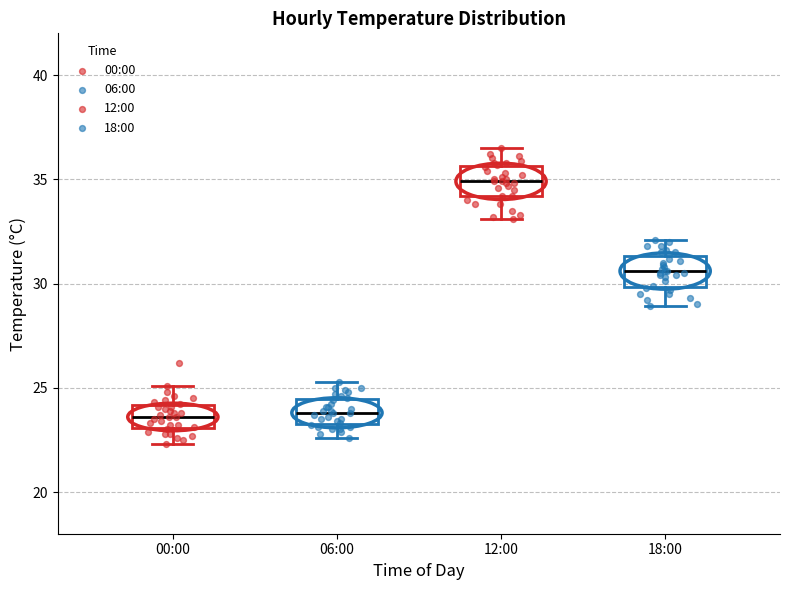

Which box's median line is the highest?

12:00